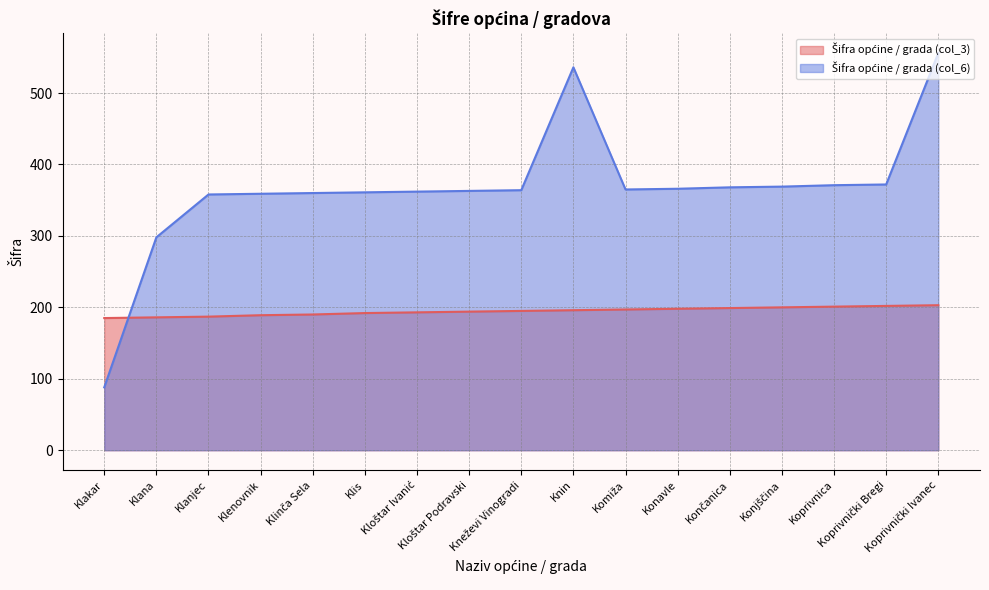

How many distinct data groups are displayed?

2